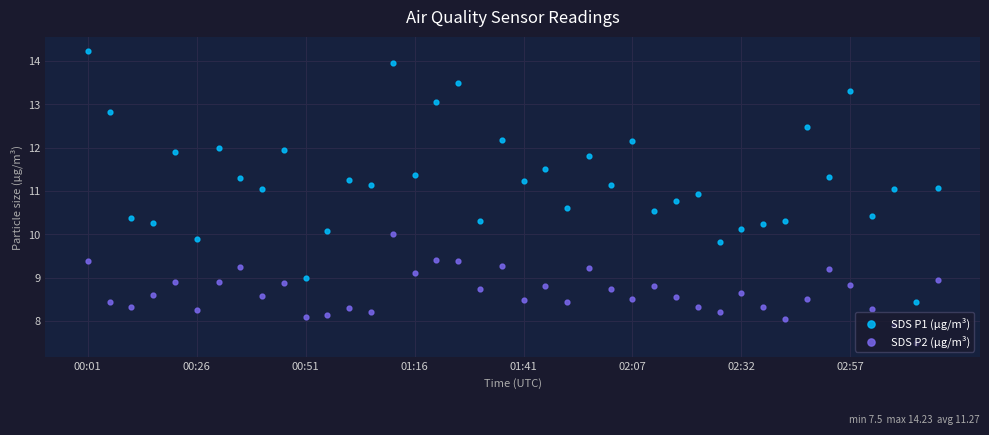

Which series reaches the maximum Y coordinate?

SDS P1 (µg/m³)